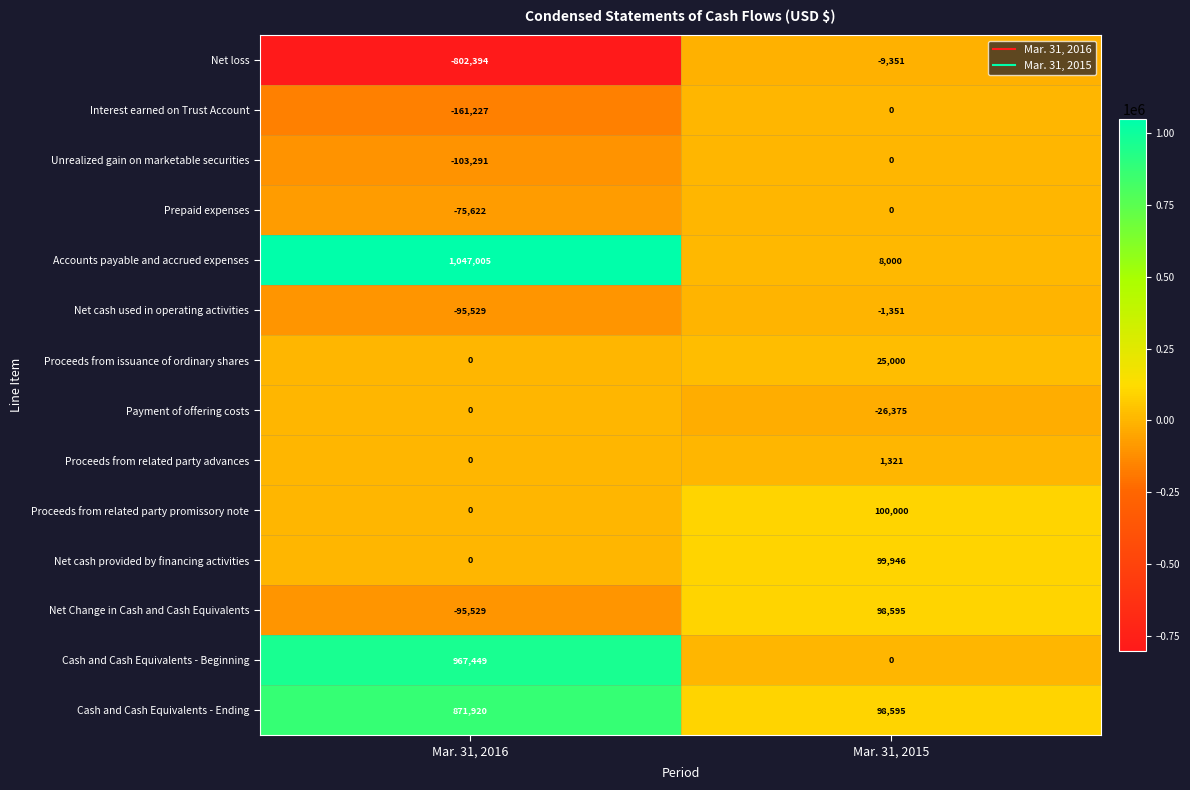

At which category is the sum across all series the highest?

Mar. 31, 2016